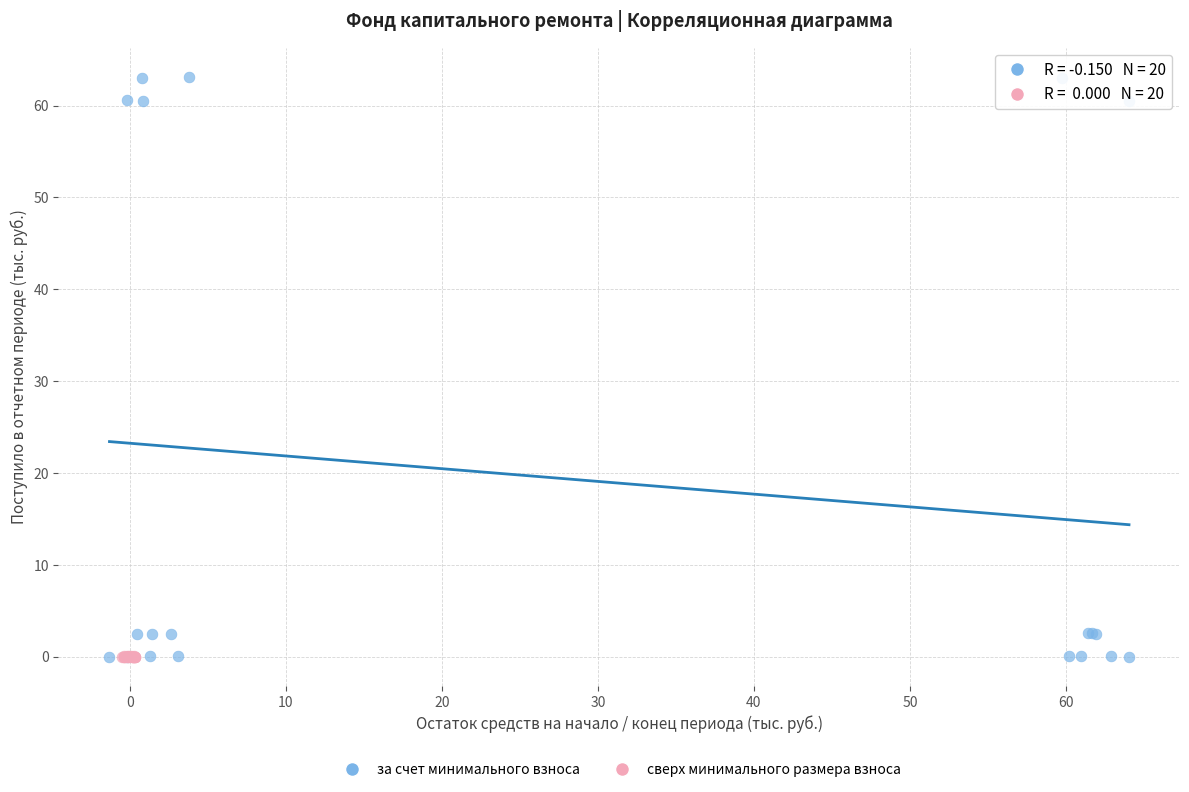

Which series reaches the maximum Y coordinate?

за счет минимального взноса